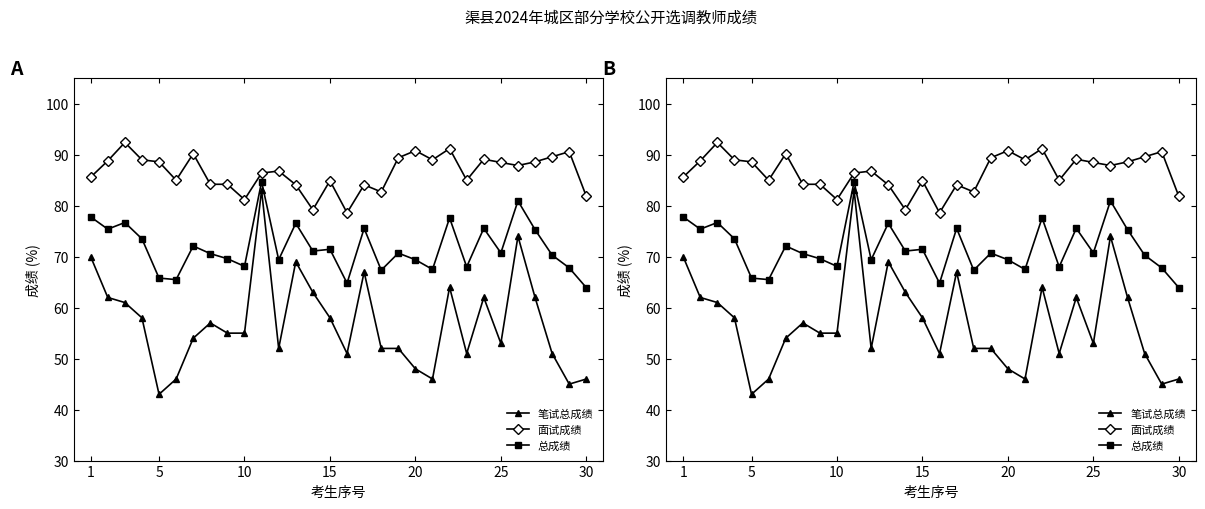

How many data points in 面试成绩 are less than 87?

15